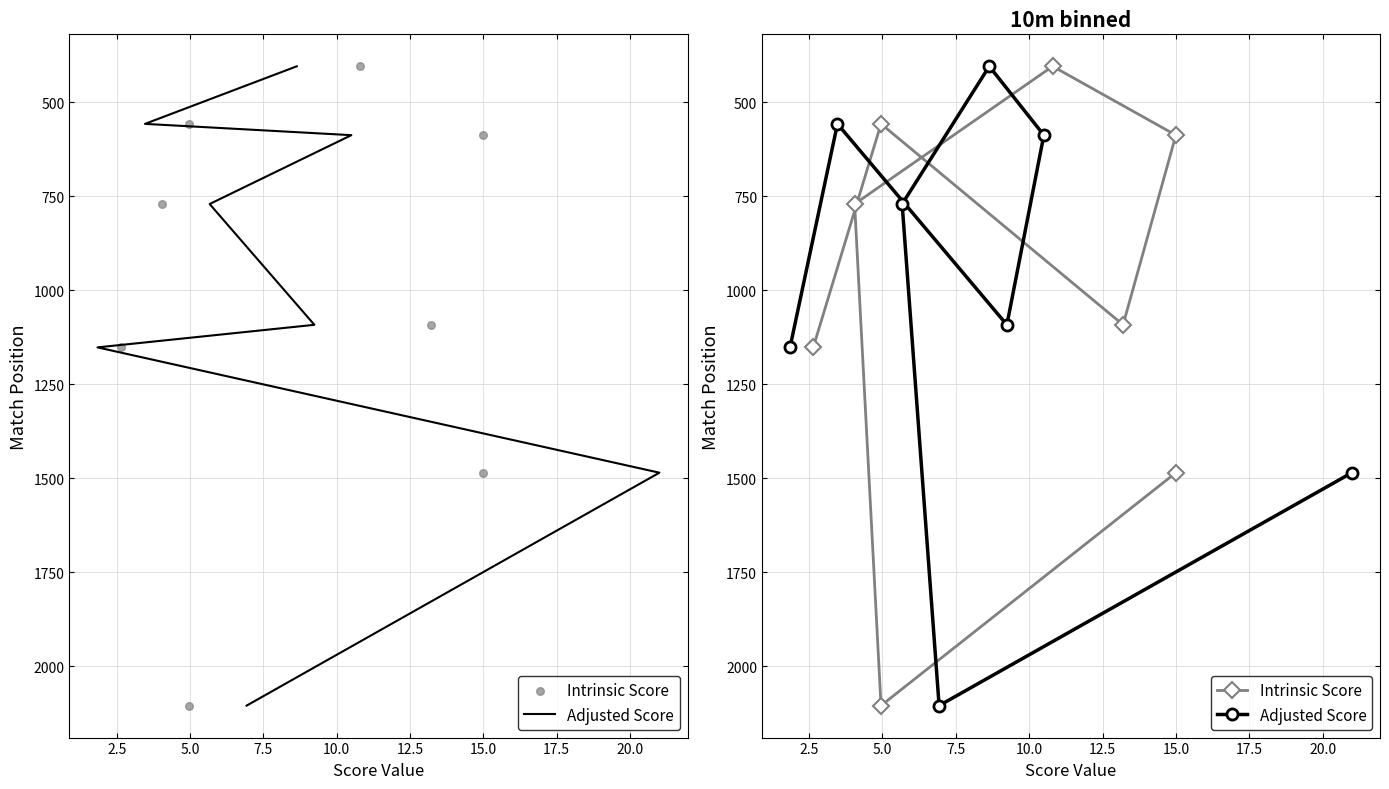

Is the value of Intrinsic Score at 15.0 greater than the value of Adjusted Score at 17.5?

No